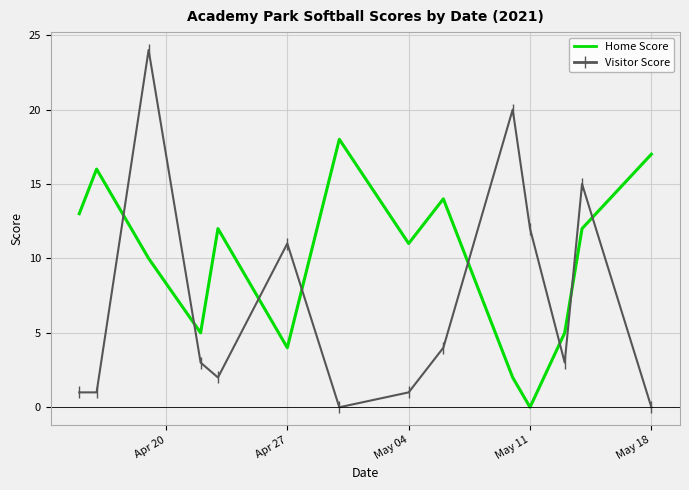

Which series has the widest spread of values?

Visitor Score